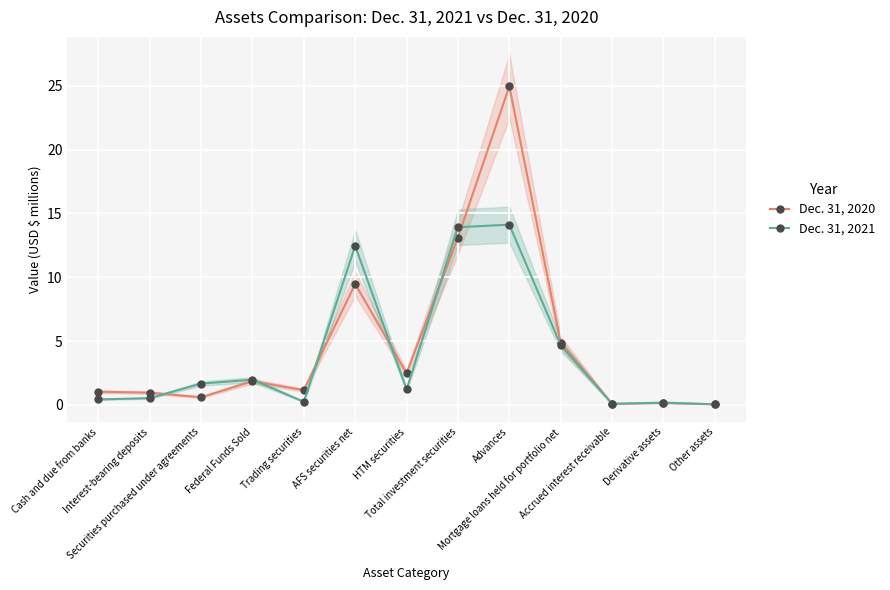

Reading left to right, what are all the values shown in this chart?

Dec. 31, 2020: Cash and due from banks=1.0	Interest-bearing deposits=1.0	Securities purchased under agreements=0.6	Federal Funds Sold=1.9	Trading securities=1.2	AFS securities net=9.5	HTM securities=2.5	Total investment securities=13.1	Advances=25.0	Mortgage loans held for portfolio net=4.9	Accrued interest receivable=0.1	Derivative assets=0.1	Other assets=0.0
Dec. 31, 2021: Cash and due from banks=0.4	Interest-bearing deposits=0.5	Securities purchased under agreements=1.7	Federal Funds Sold=2.0	Trading securities=0.2	AFS securities net=12.5	HTM securities=1.2	Total investment securities=13.9	Advances=14.1	Mortgage loans held for portfolio net=4.7	Accrued interest receivable=0.1	Derivative assets=0.2	Other assets=0.0